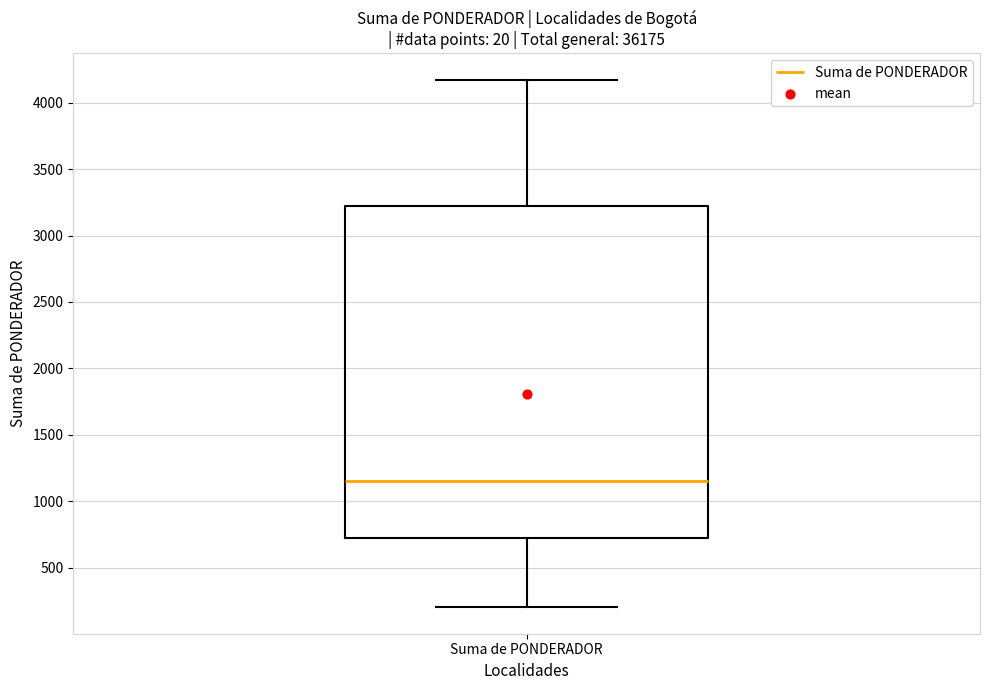

Transcribe this box plot: give where the median line is, the range the box spans, and where the two whiskers end, as read against the y-axis. The values are not printed on the chart, so give them approximately, as read against the axis.

median 1150, box 750 to 3250, whiskers 200 to 4200